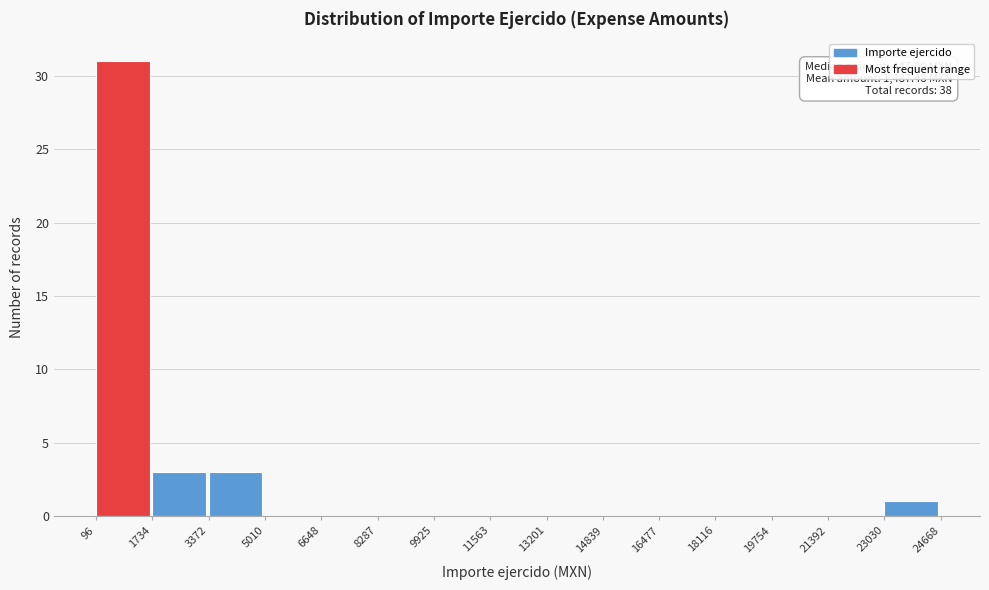

Which range on the x-axis has the tallest bar?

96 to 1734